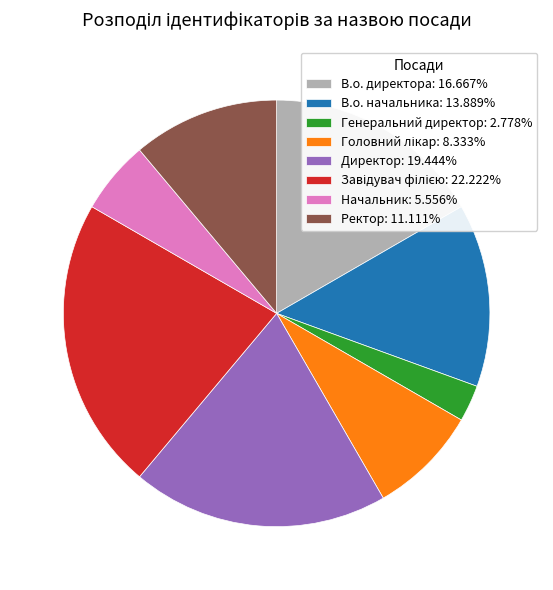

Does Директор: 19.444% account for over 50% of the chart?

No